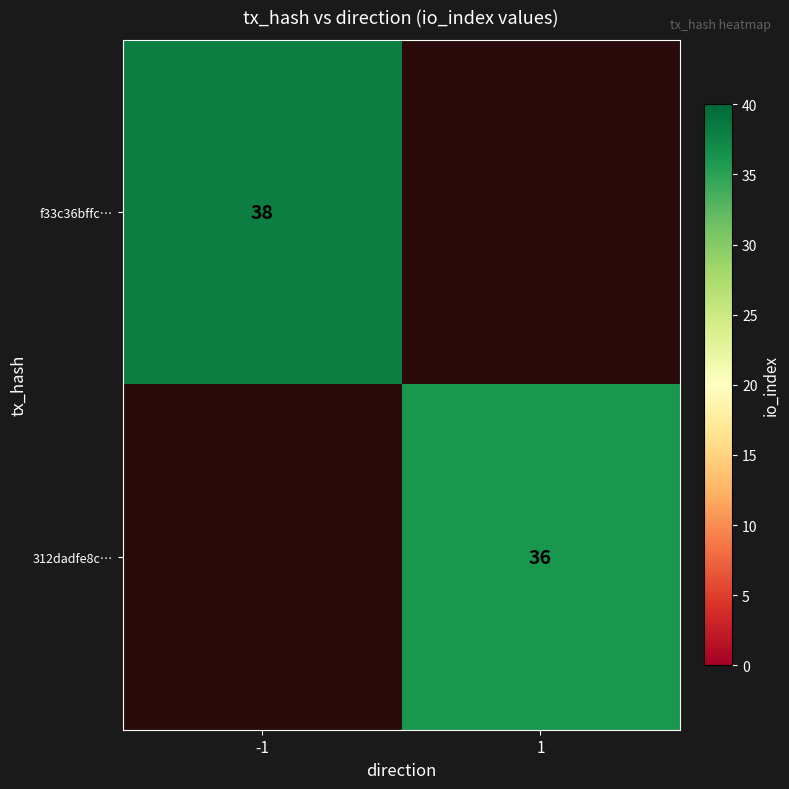

The 312dadfe8c… series shows 36 at 1. True or false?

True